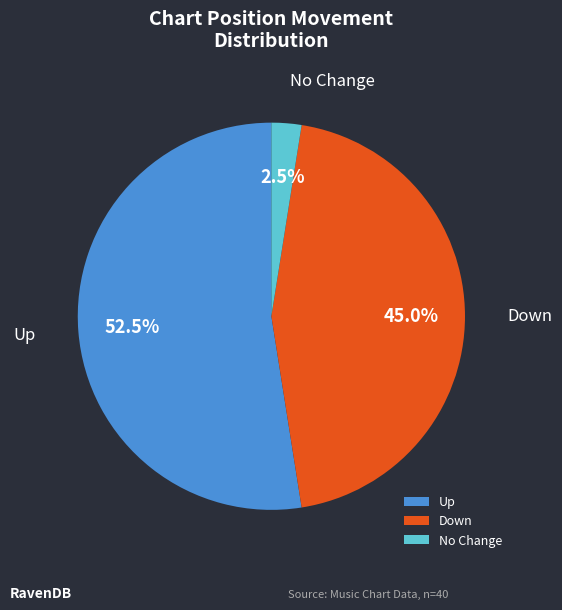

Which category has the smallest portion of the pie?

No Change